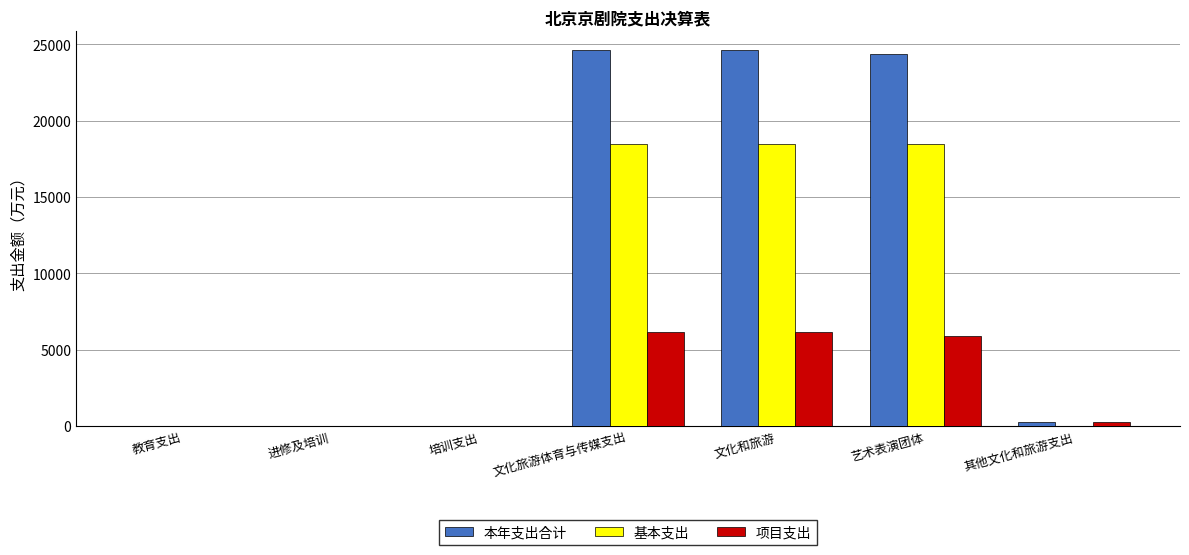

What is the sum of all 基本支出 values?

55399.1